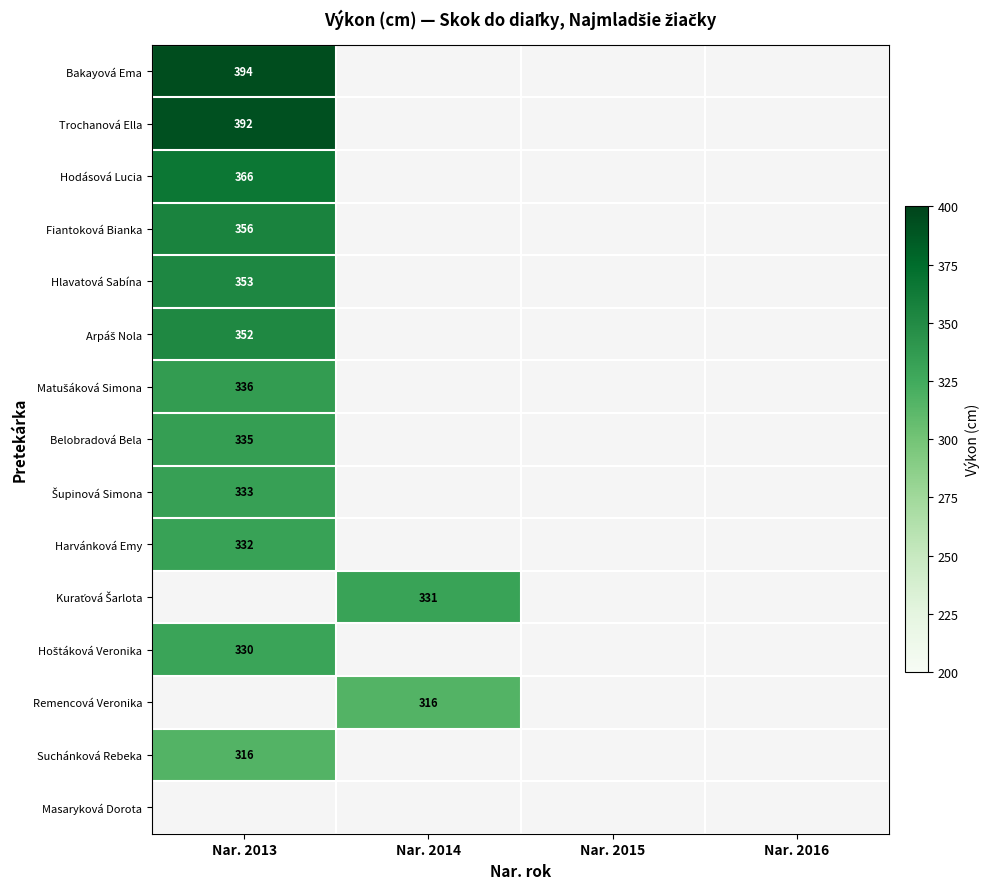

What is the maximum value shown in the chart?

394.0